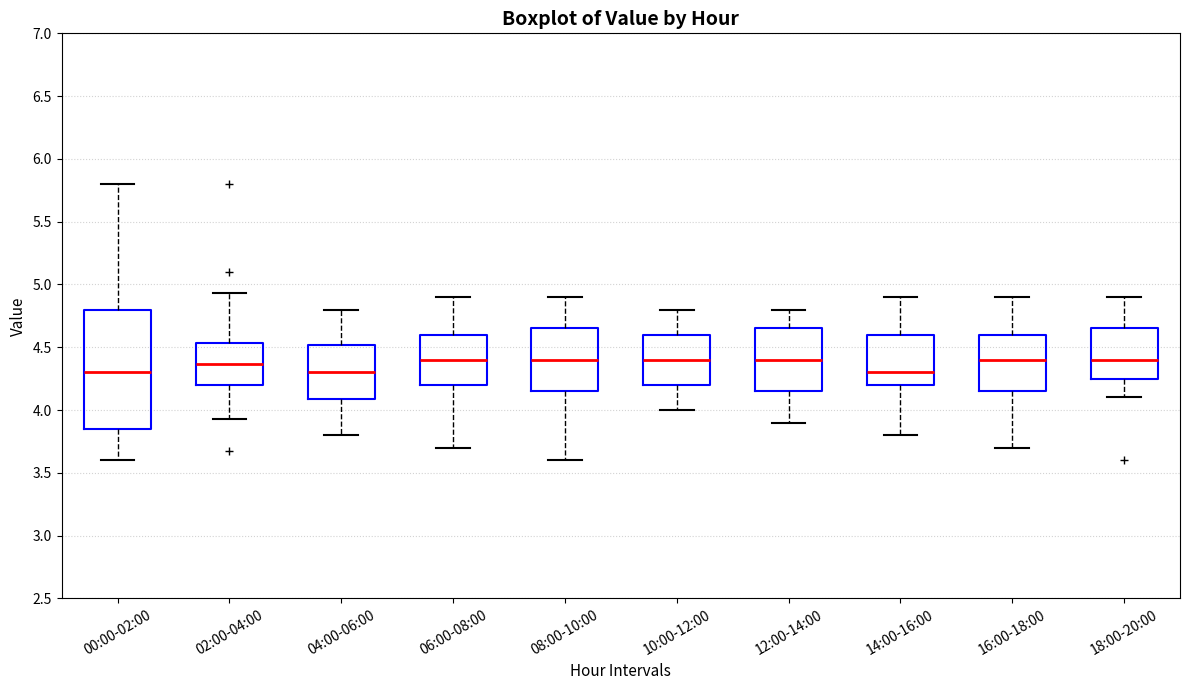

Where does the median line of the box for 00:00-02:00 sit on the y-axis? The values are not printed on the chart, so give them approximately, as read against the axis.

4.30